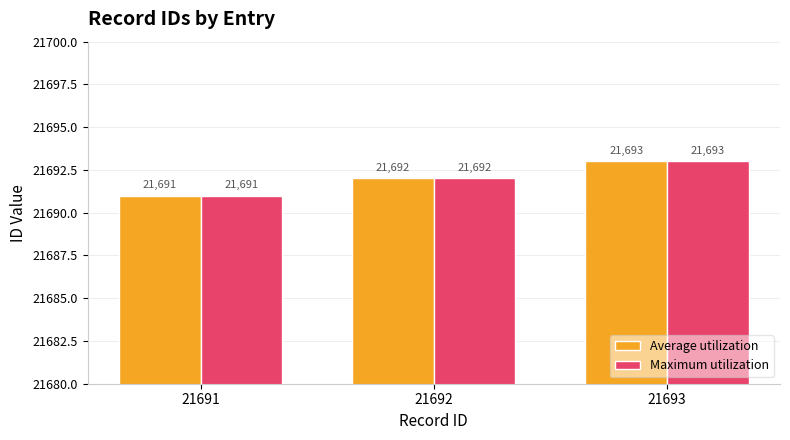

What is the value of the Maximum utilization bar at the 2nd from the left?

21692